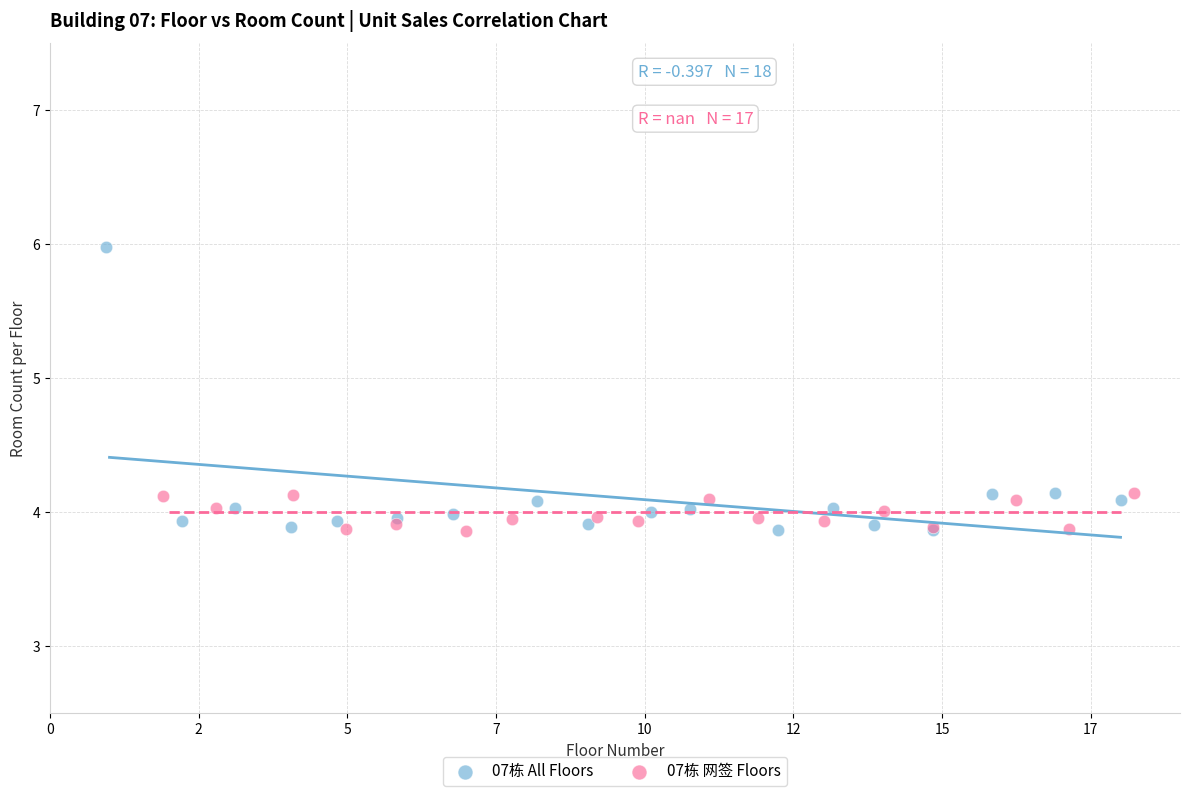

Which series has the largest Y range (max minus min)?

07栋 All Floors